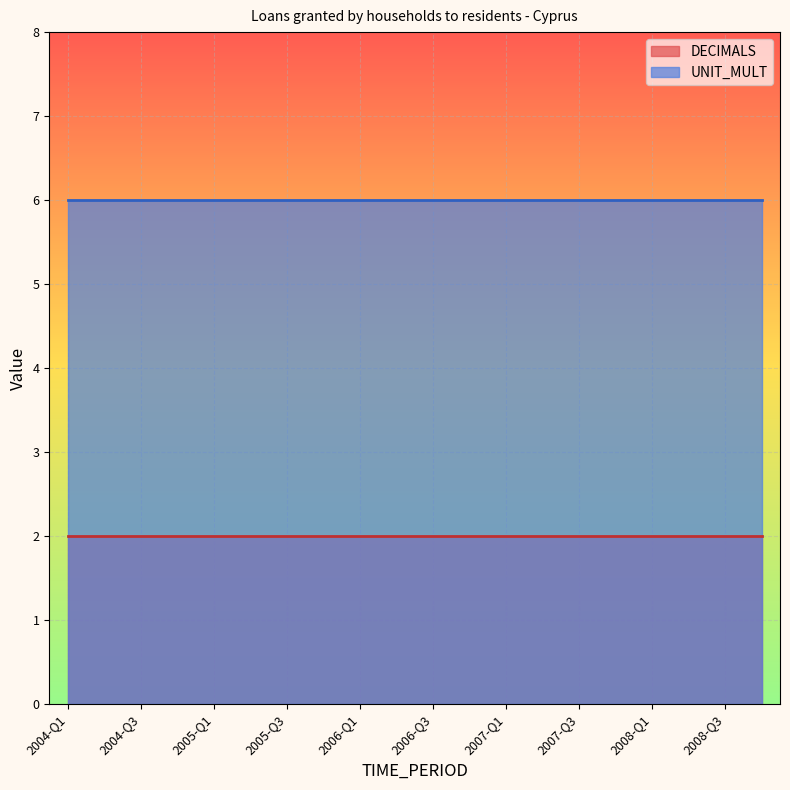

Reading right to left, extract all data points from this chart.

DECIMALS: 2	2	2	2	2	2	2	2	2	2	2	2	2	2	2	2	2	2	2	2
UNIT_MULT: 6	6	6	6	6	6	6	6	6	6	6	6	6	6	6	6	6	6	6	6